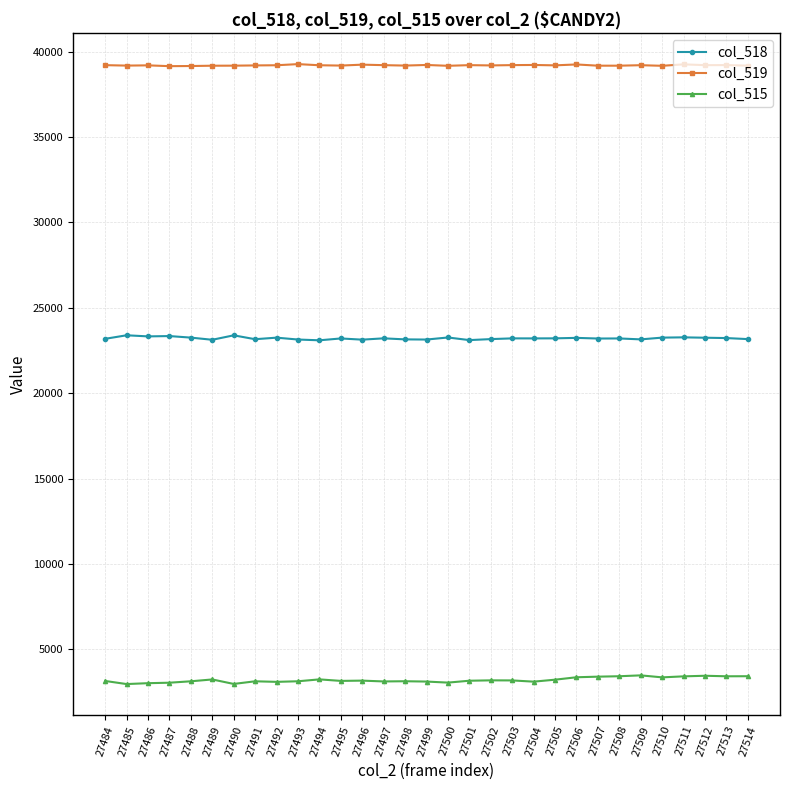

Rank the series at 27505 from lowest to highest value.

col_515, col_518, col_519